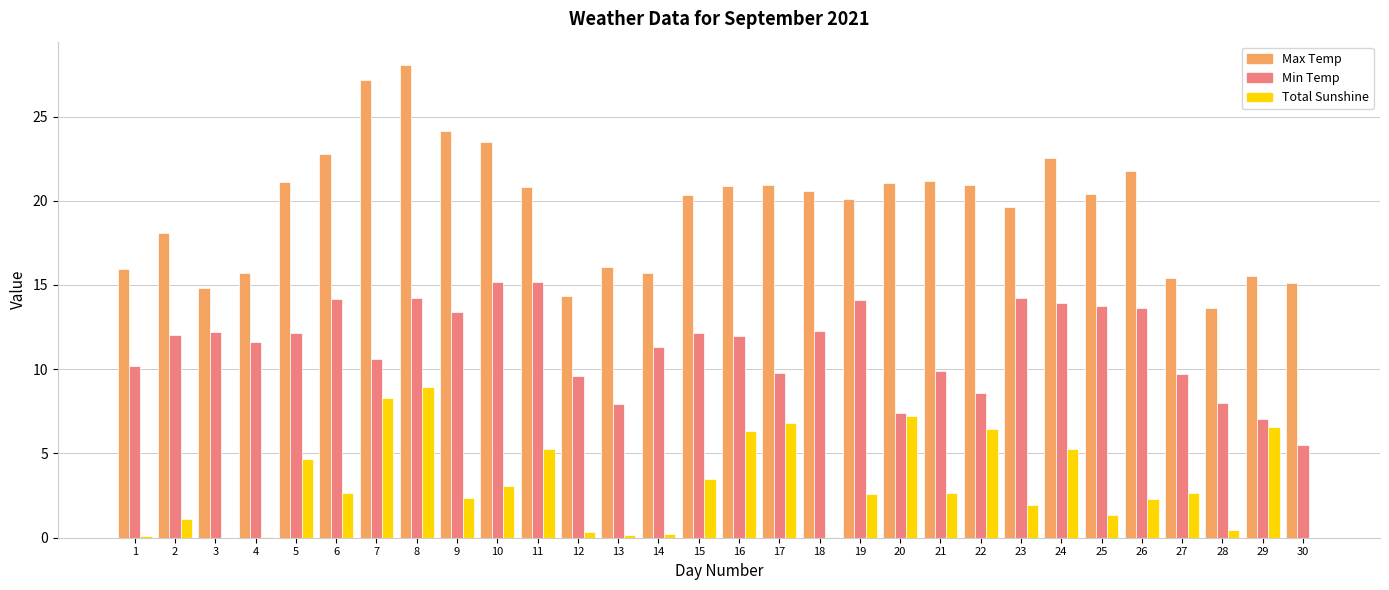

What is the sum of the Min Temp values at 22 and 19?

22.7